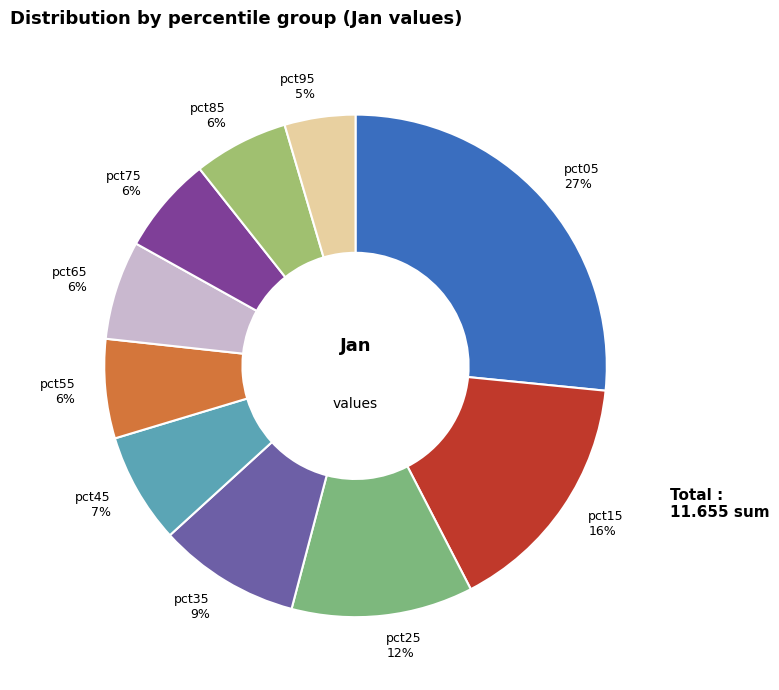

Between pct95 and pct35, which is larger?

pct35